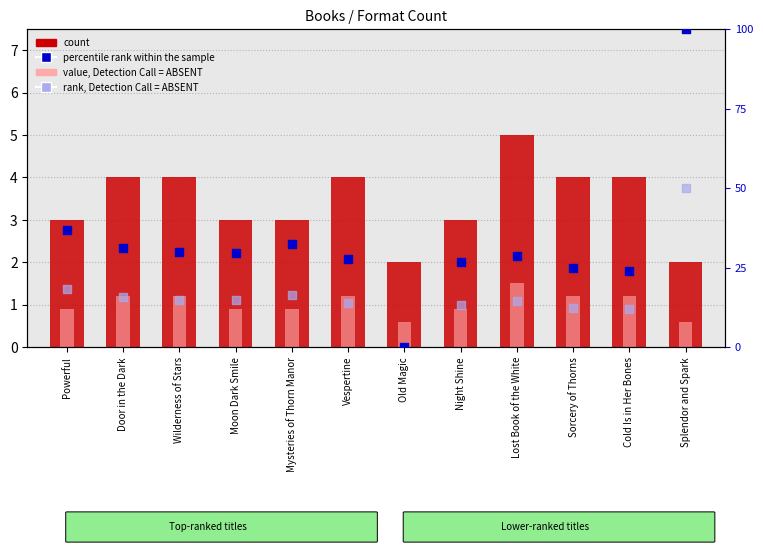

Which series has the widest spread of Y values?

percentile rank within the sample